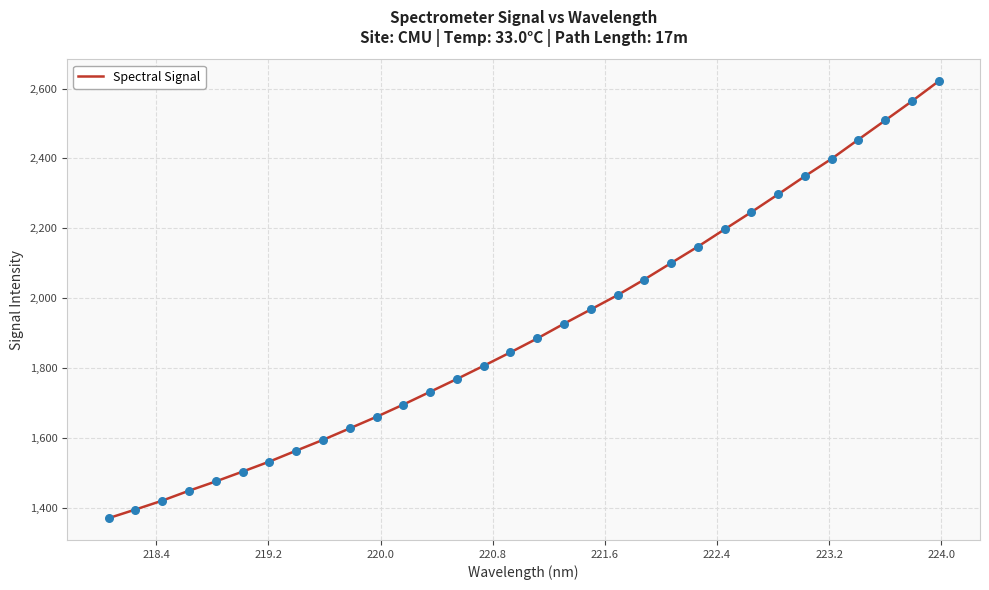

What is the difference between the maximum and minimum values?

1250.6